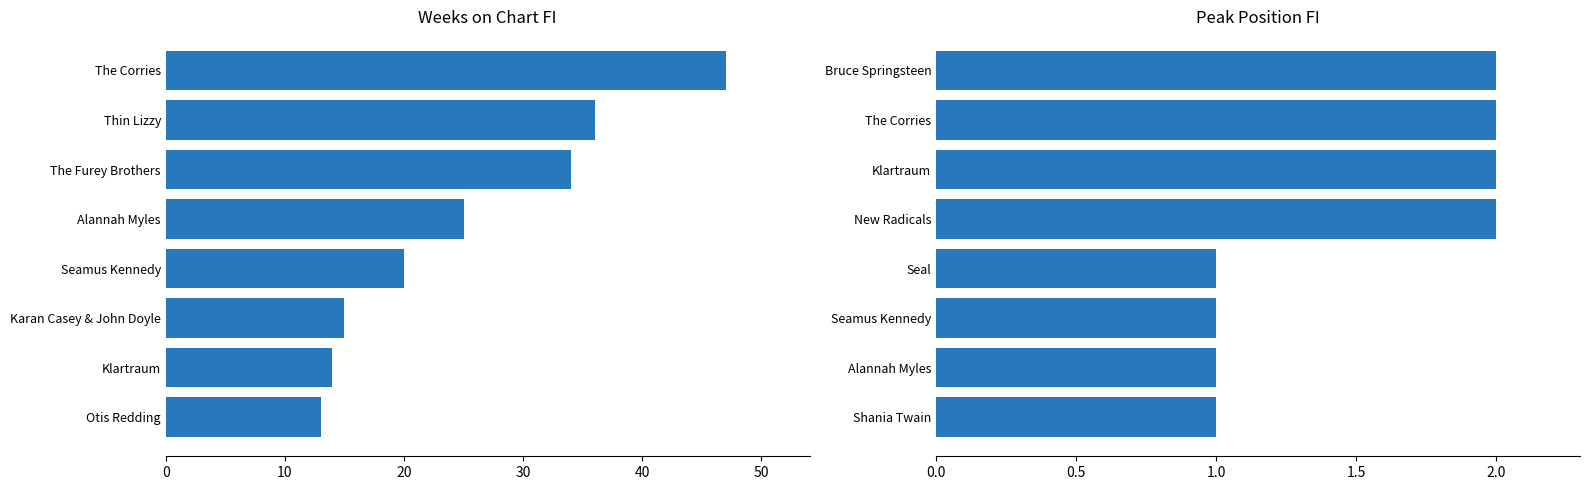

Is it true that Peak Position equals 0 at Alannah Myles?

False